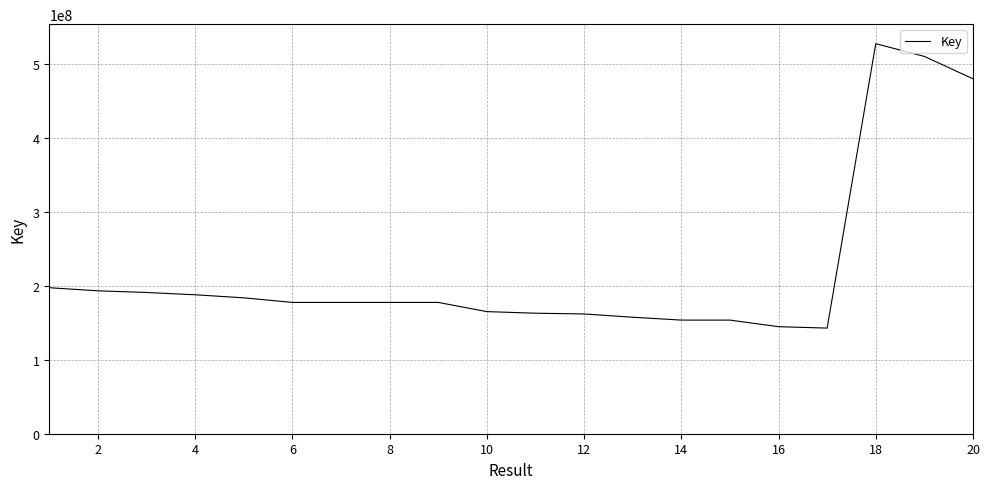

What is the greatest value displayed?

527909206